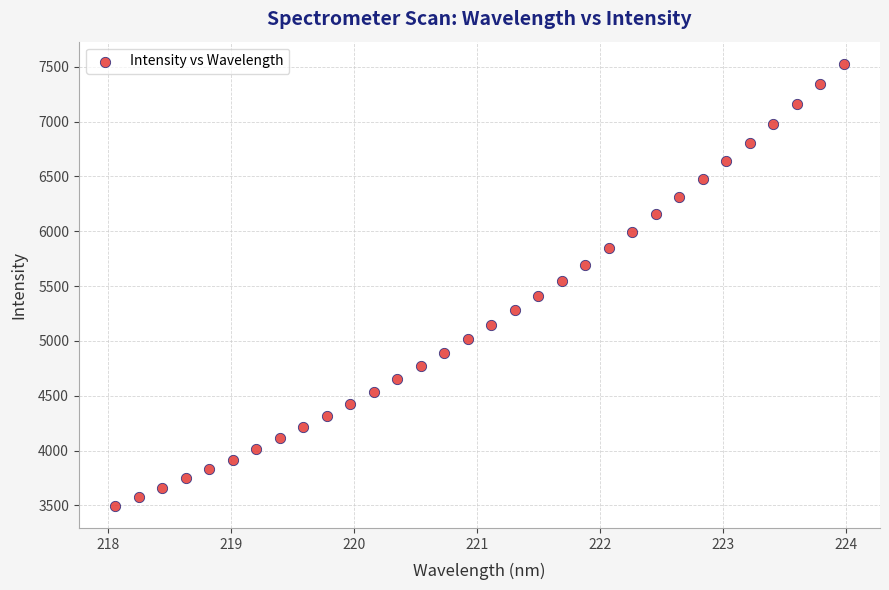

What is the range of X values (max minus min)?

5.9